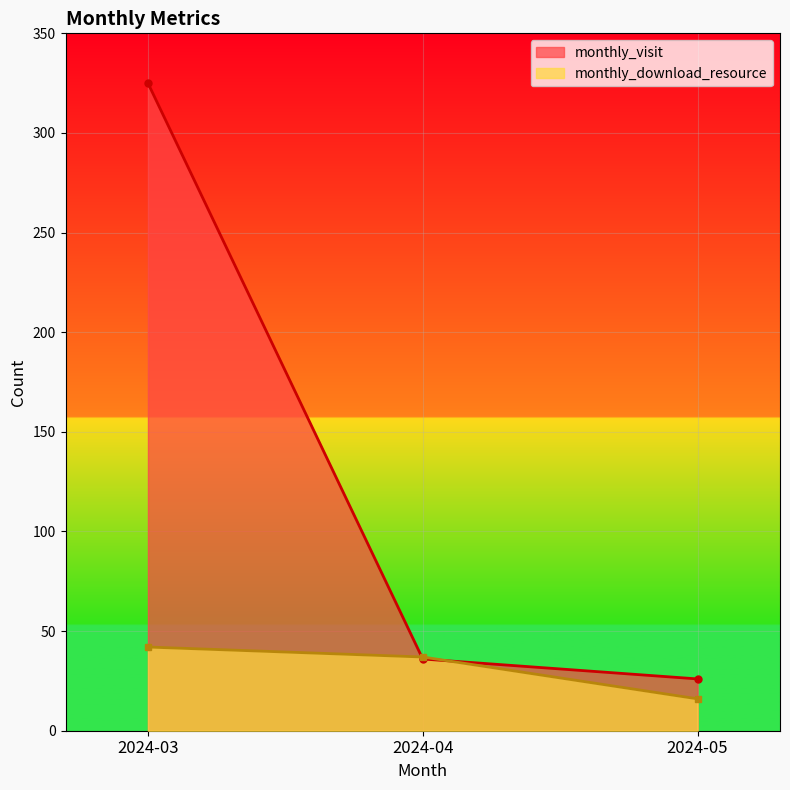

List the labels in order of monthly_visit value, largest first.

2024-03, 2024-04, 2024-05